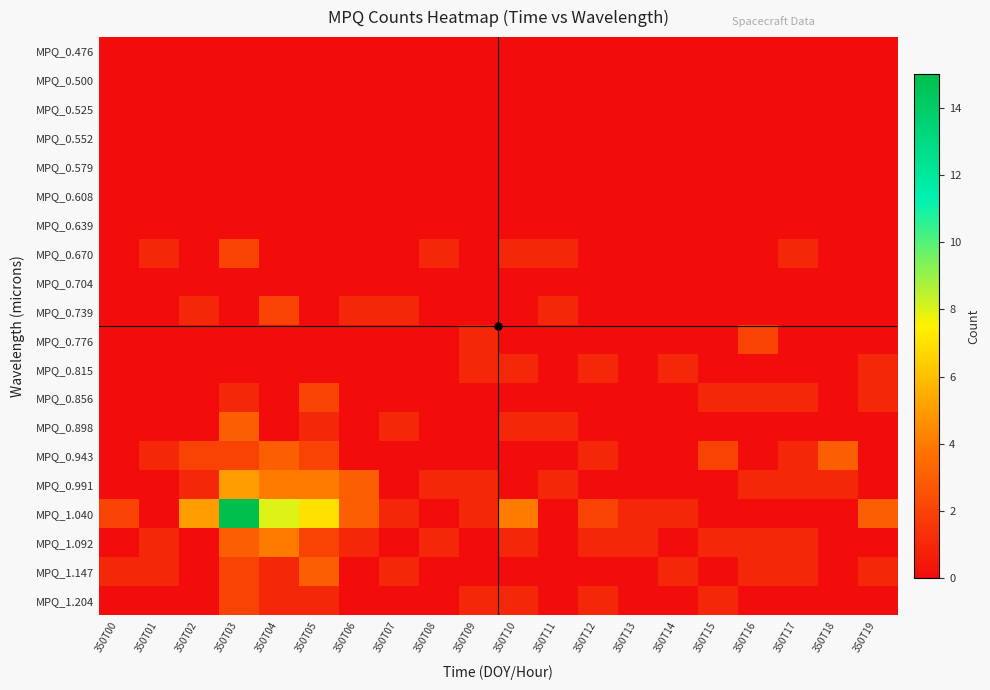

Which label corresponds to the largest value in the chart?

350T03